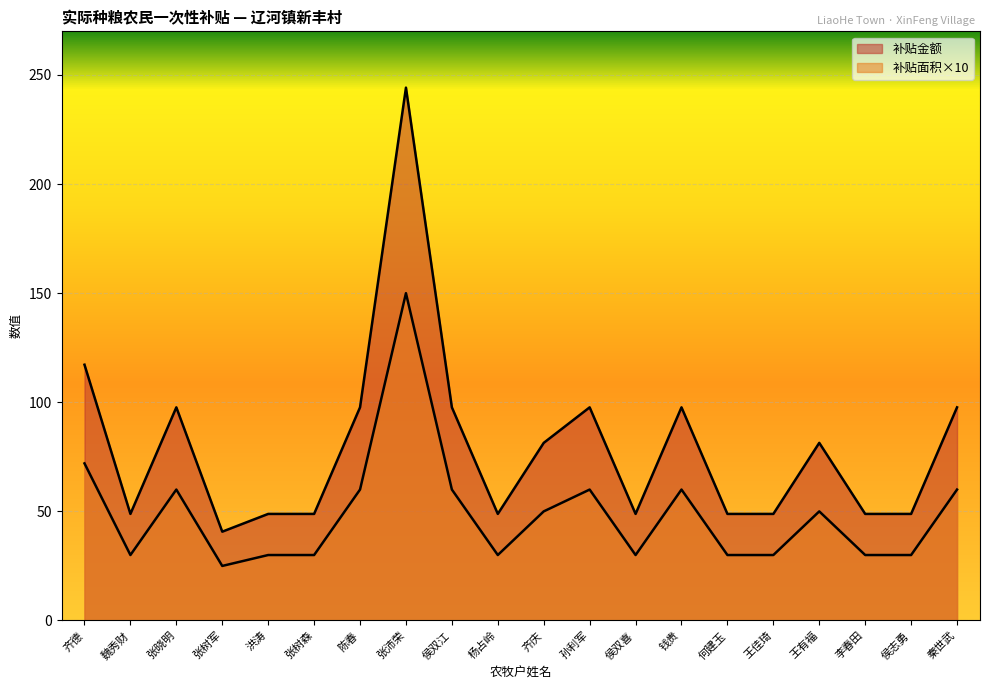

Reading right to left, list all the values displayed in this chart.

补贴面积: 秦世武=60.0	侯志勇=30.0	李春田=30.0	王有福=50.0	王佳琦=30.0	何建玉=30.0	钱贵=60.0	侯双喜=30.0	孙利军=60.0	齐庆=50.0	杨占岭=30.0	侯双江=60.0	张沛荣=150.0	陈春=60.0	张树森=30.0	洪涛=30.0	张树军=25.0	张晓明=60.0	魏秀财=30.0	齐德=72.0
补贴金额: 秦世武=97.7	侯志勇=48.8	李春田=48.8	王有福=81.4	王佳琦=48.8	何建玉=48.8	钱贵=97.7	侯双喜=48.8	孙利军=97.7	齐庆=81.4	杨占岭=48.8	侯双江=97.7	张沛荣=244.2	陈春=97.7	张树森=48.8	洪涛=48.8	张树军=40.7	张晓明=97.7	魏秀财=48.8	齐德=117.2